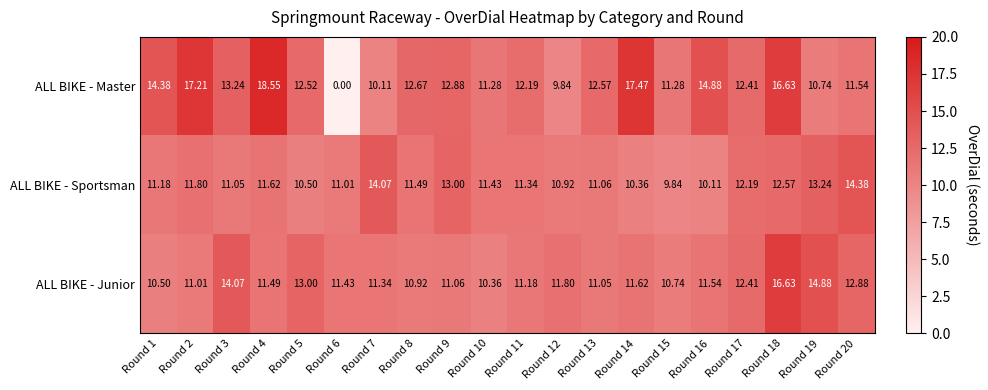

Which label corresponds to the largest value in the chart?

Round 4